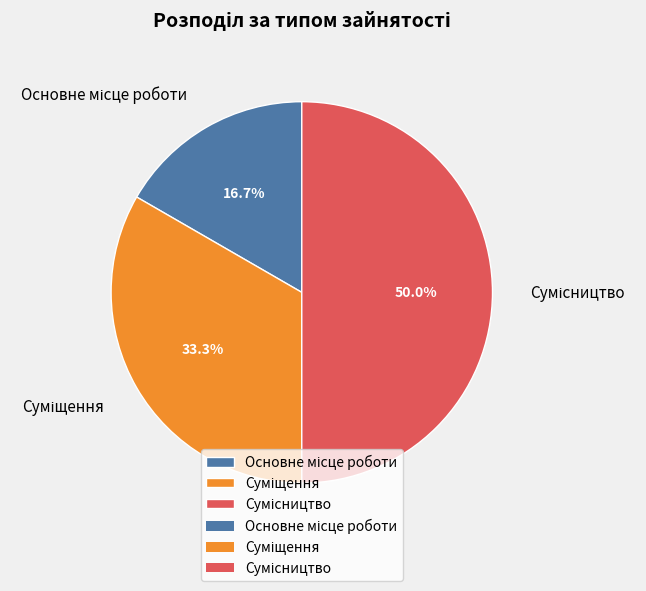

To the nearest percent, what is the difference between the largest and smallest slice percentages?

33%